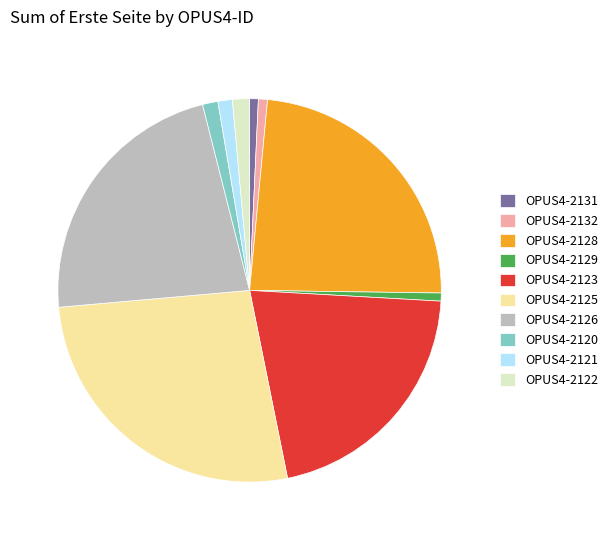

How many slices are in this pie chart?

10